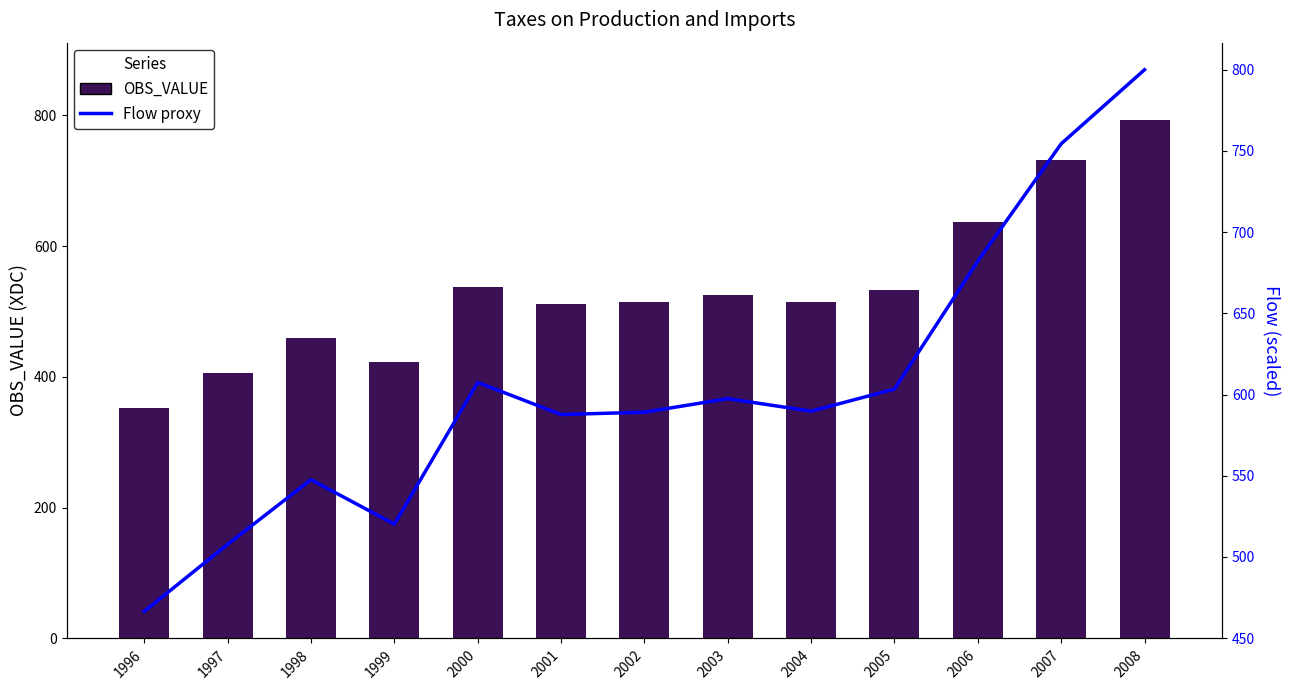

What is the total value across all series at 1996?

818.5